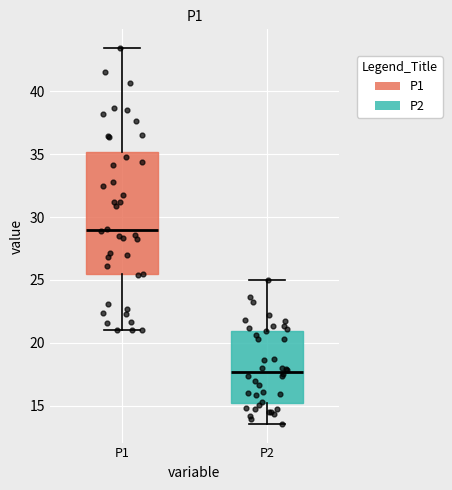

Where does the lower whisker of the box for P2 end on the y-axis? The values are not printed on the chart, so give them approximately, as read against the axis.

13.5